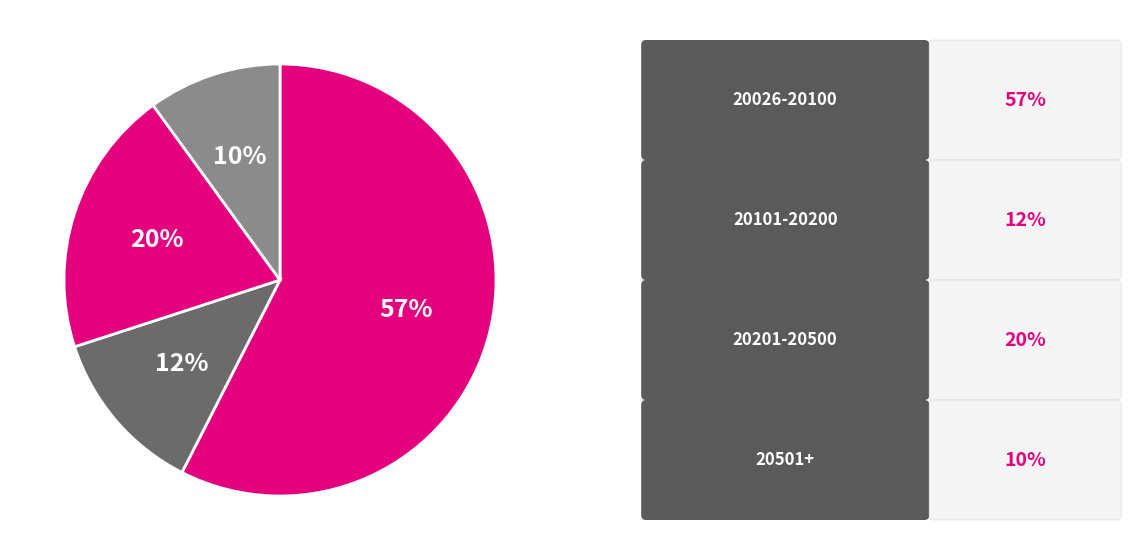

Count the number of slices in the pie.

4